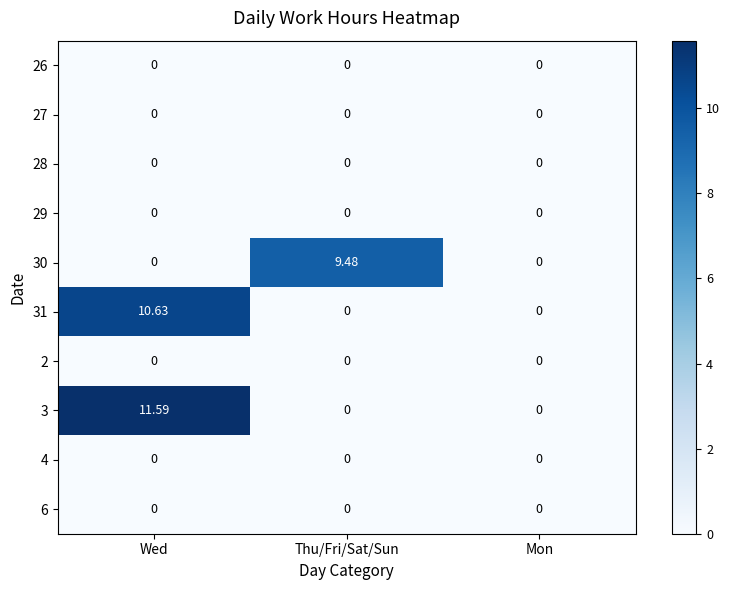

How many distinct data groups are displayed?

10